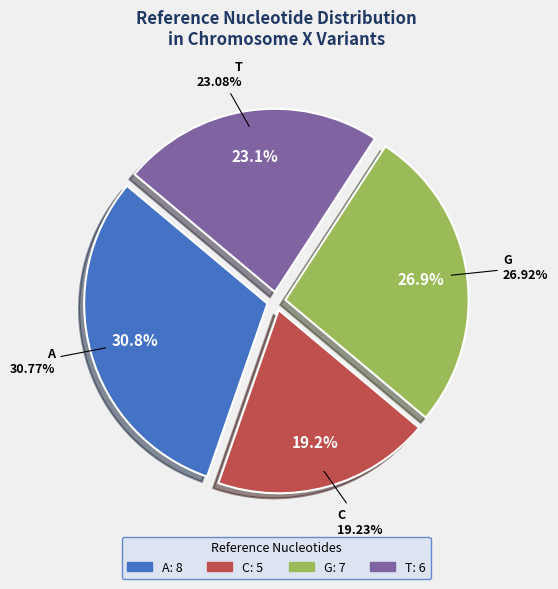

How many segments does this pie chart have?

4